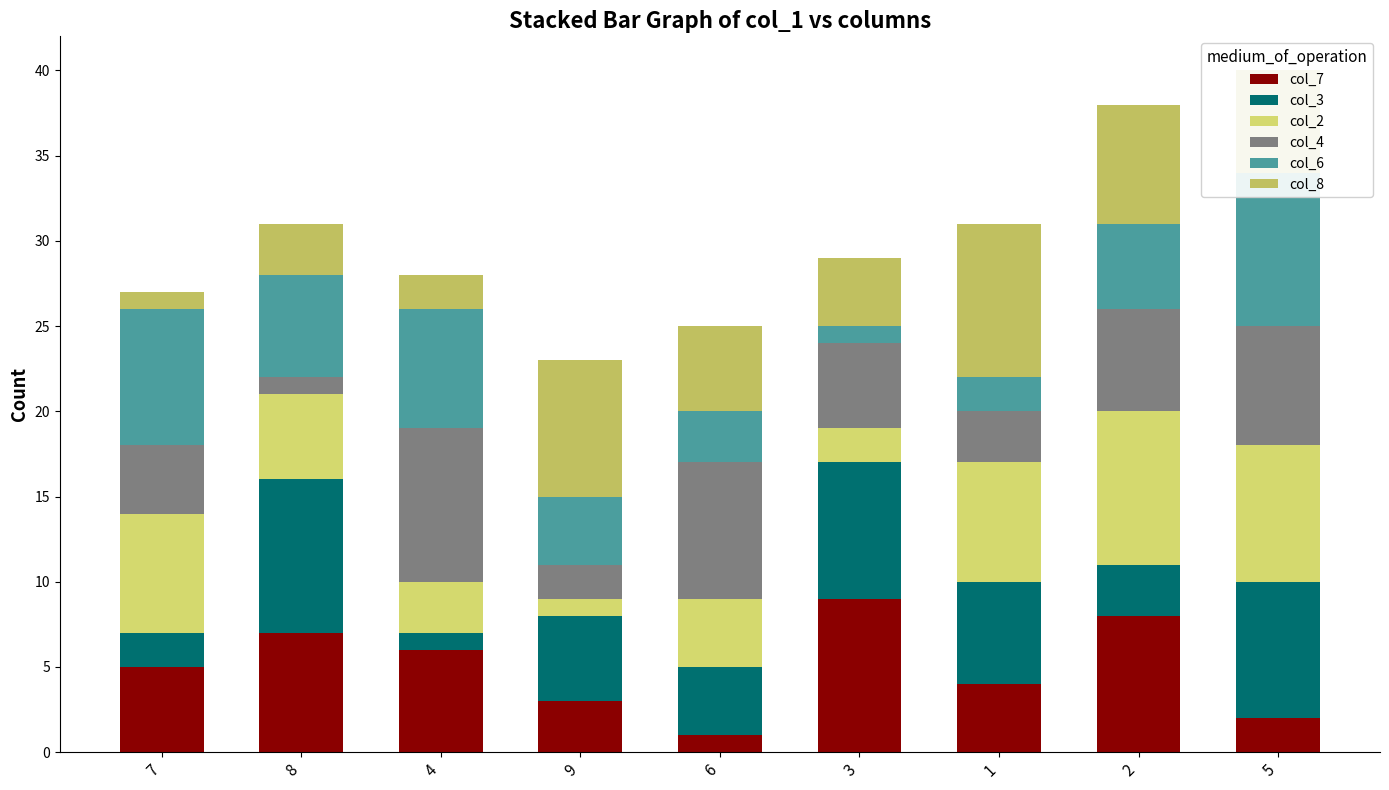

What is the difference between the highest and lowest values at 3?

8